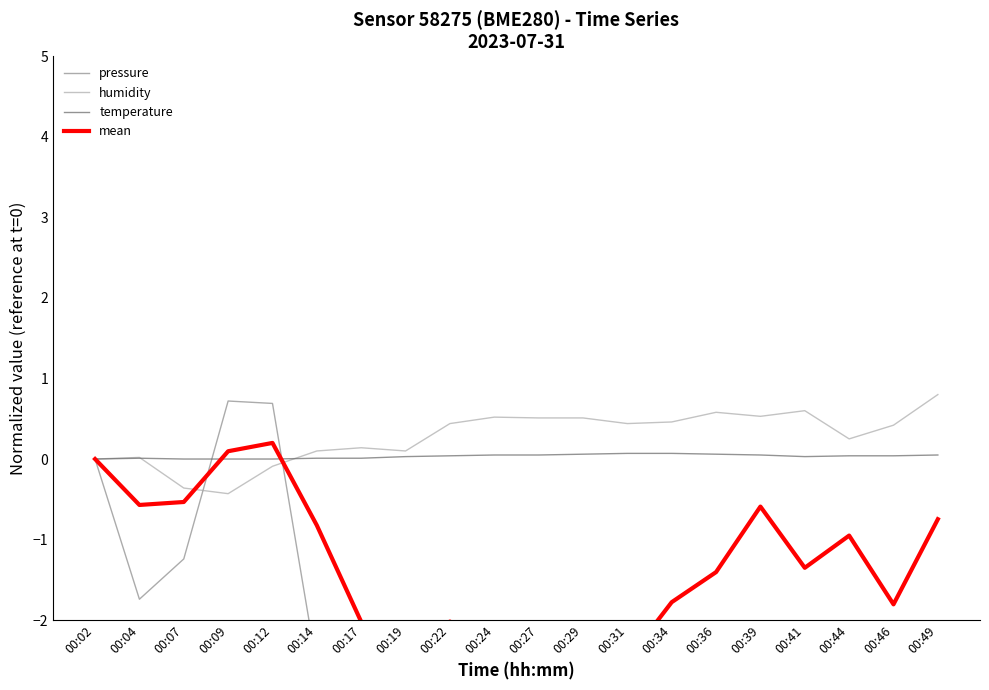

Where is humidity nearest to the value 0?

00:02